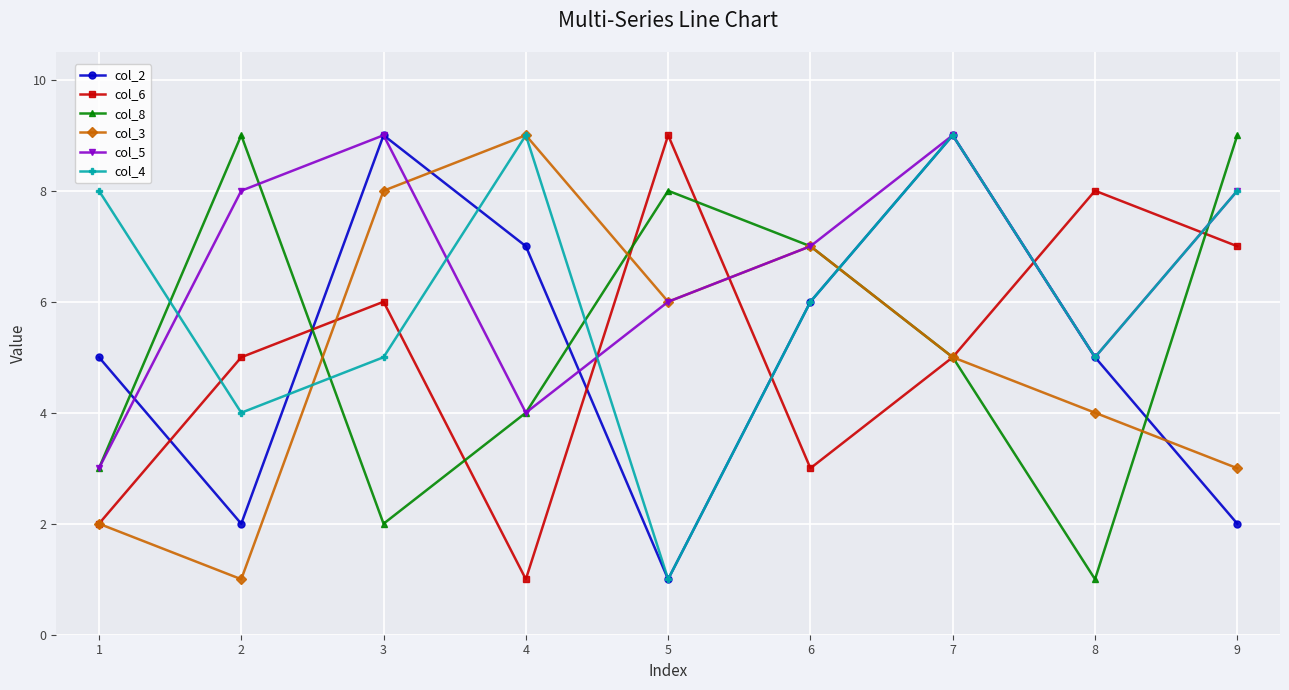

Does the chart display data point markers on the line(s)?

Yes